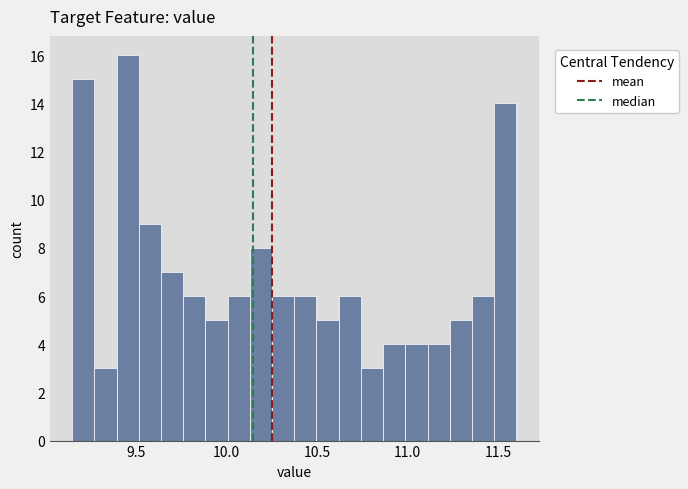

Around what value on the x-axis is the tallest bar? Give the approximate position of its centre, as read against the axis.

9.45